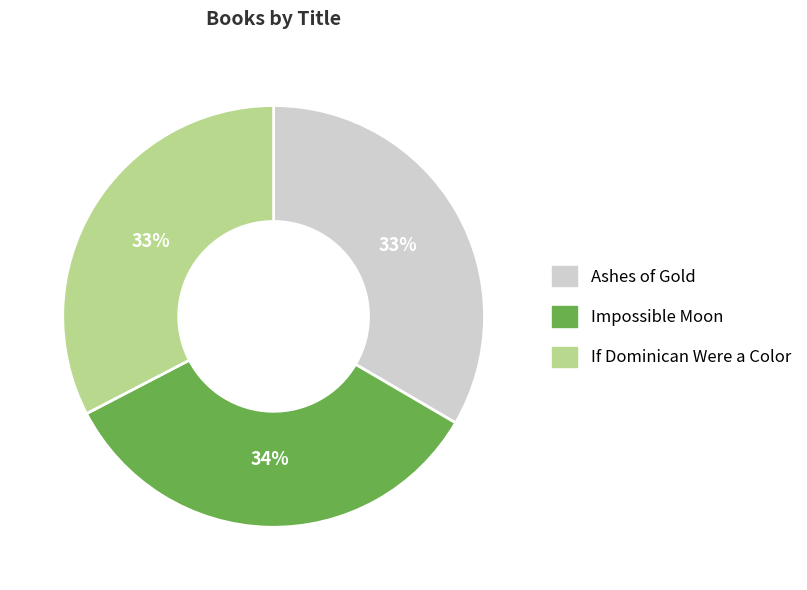

The Ashes of Gold slice represents 33% of the pie. True or false?

True